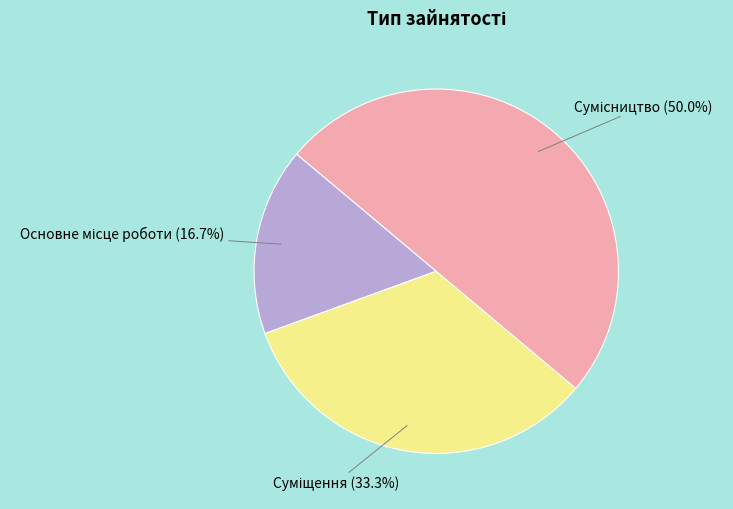

Does Сумісництво account for over 50% of the chart?

No